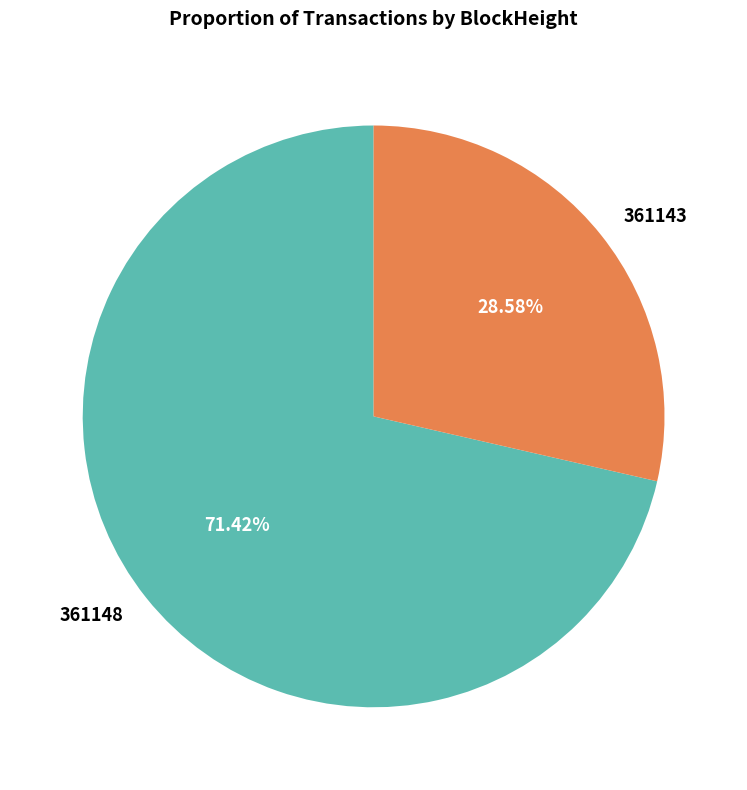

Is the sum of 361148 and 361143 greater than half?

Yes